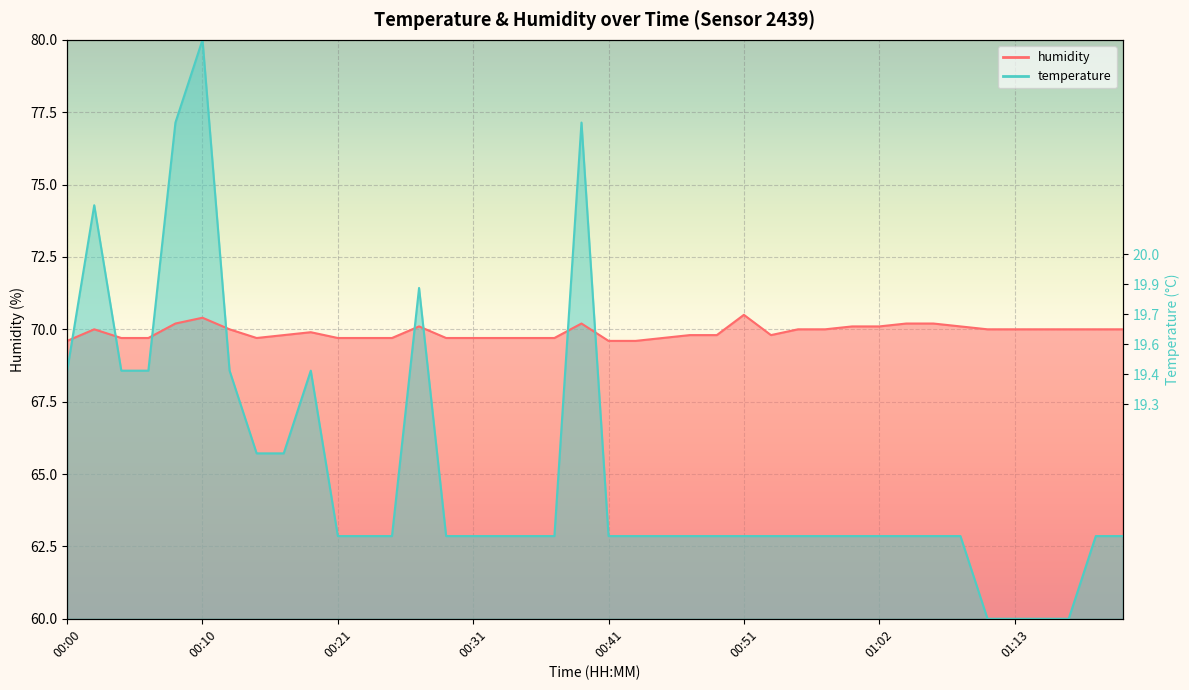

Where does the humidity series first go above 70?

00:08